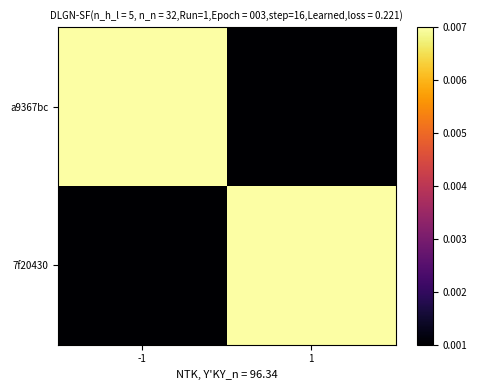

At -1, list the series in order from smallest to largest.

7f20430, a9367bc